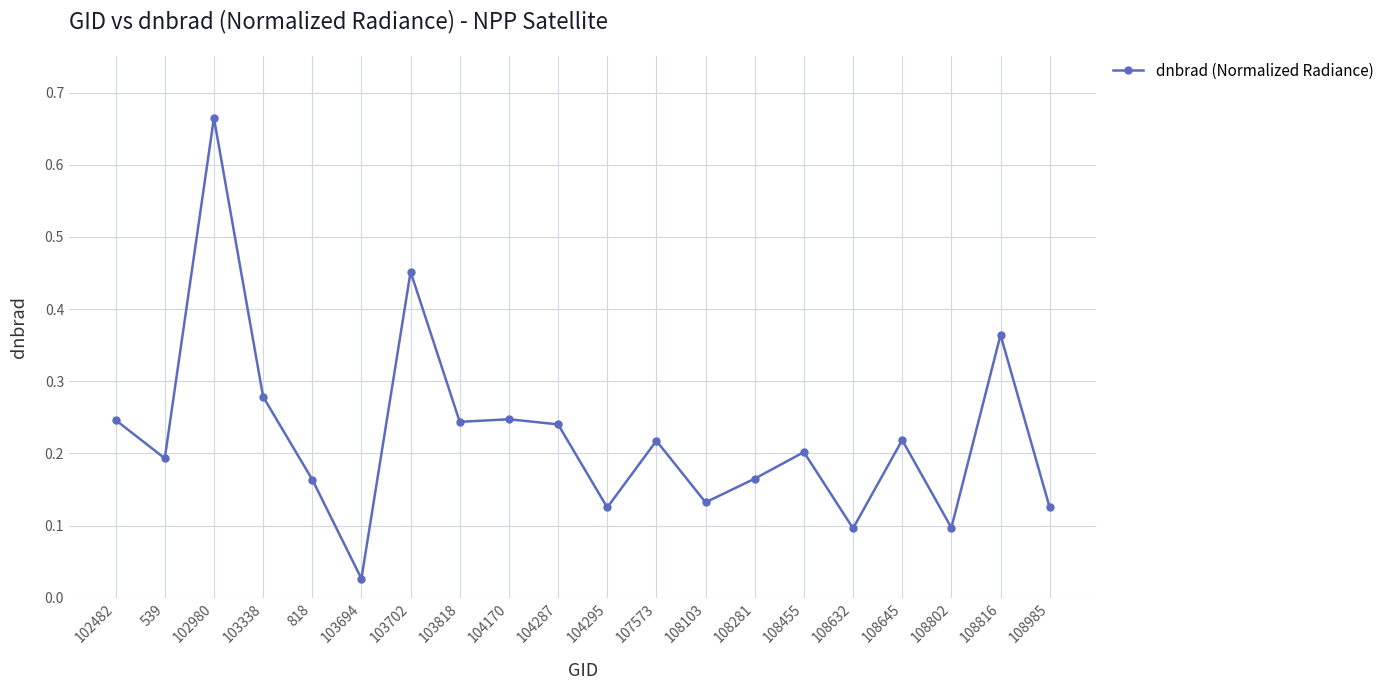

True or false: there are more than 0 points higher than both neighbors.

True